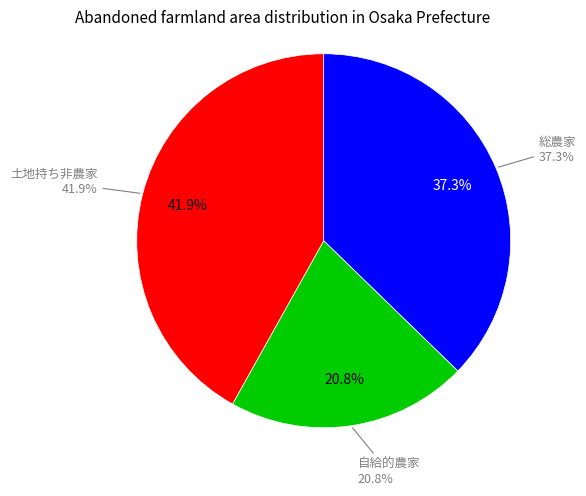

The 自給的農家_耕作放棄地面積 slice represents 21% of the pie. True or false?

True